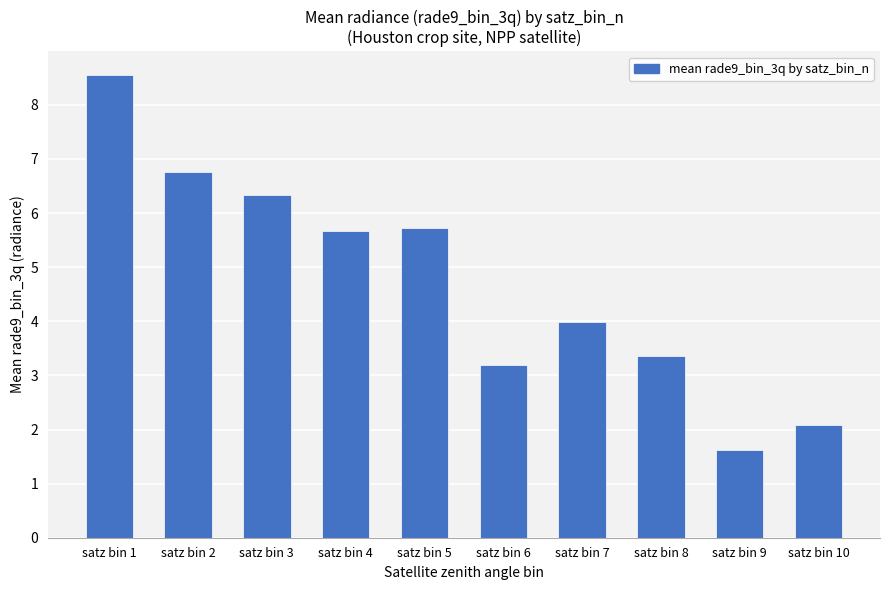

The chart shows a value of 4.0 at satz bin 7. True or false?

True